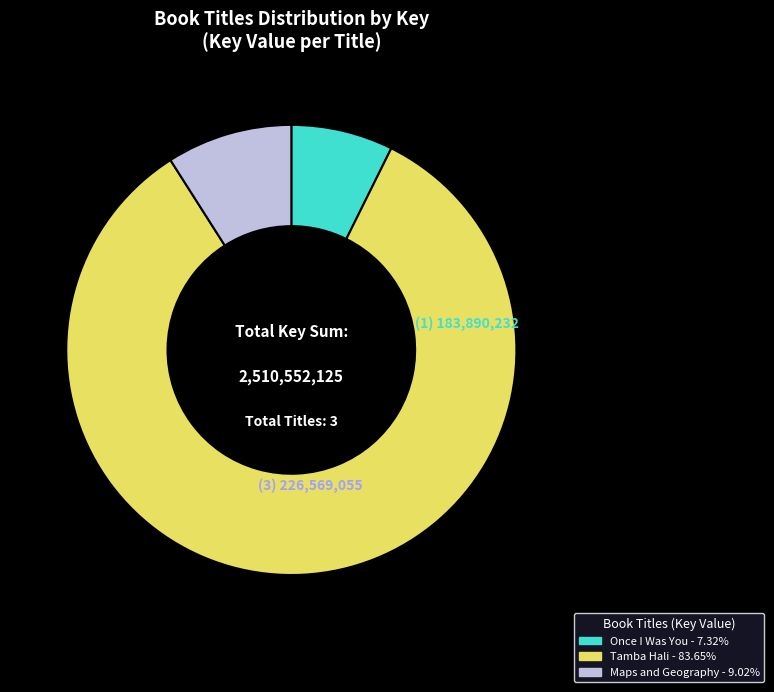

Is there any slice that represents more than half of the pie?

Yes